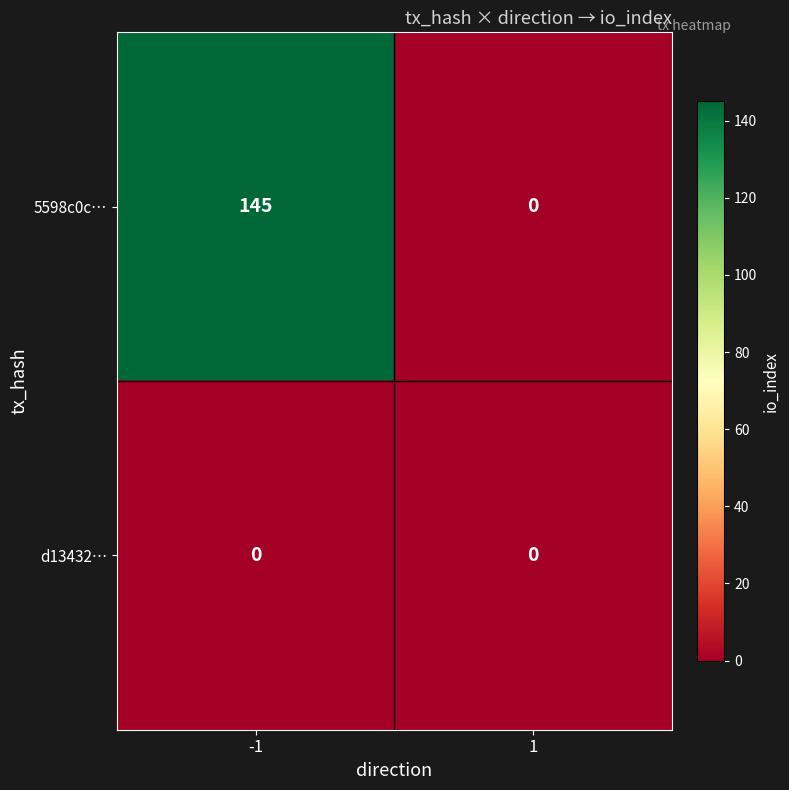

Rank the series by their maximum value, from highest to lowest.

5598c0c…, d13432…